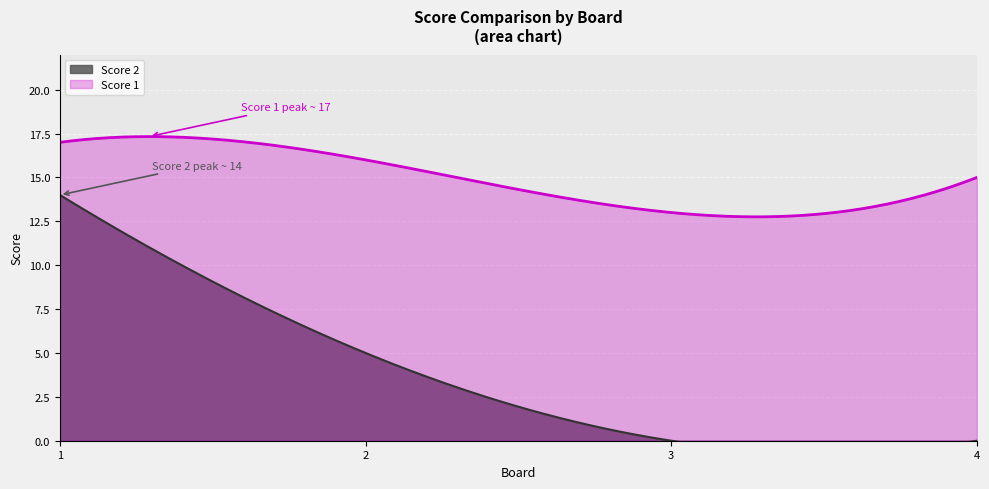

What are all the series names shown in the legend?

Score 1, Score 2